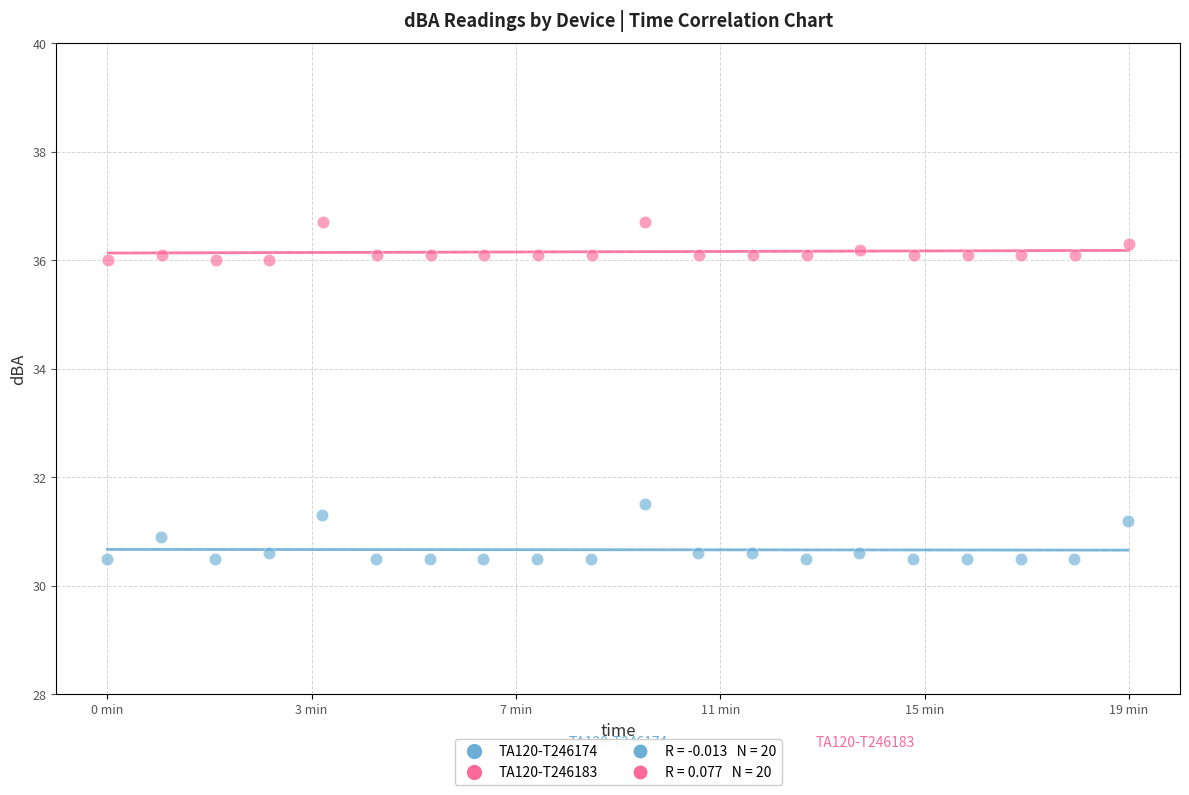

Which series has the widest spread of Y values?

TA120-T246174